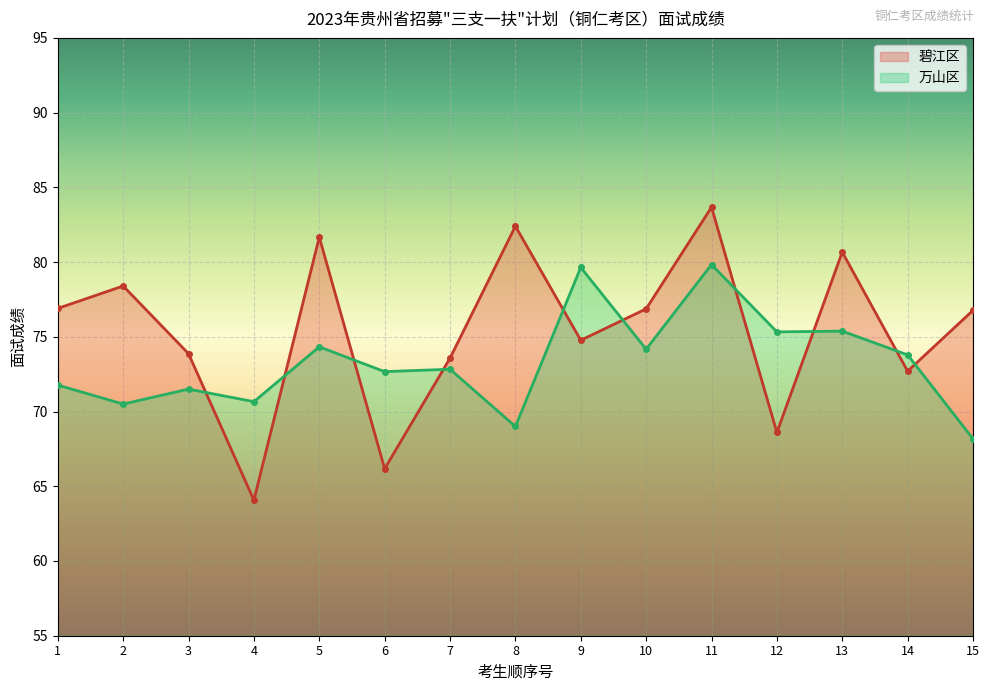

What is the maximum value for 碧江区?

83.7